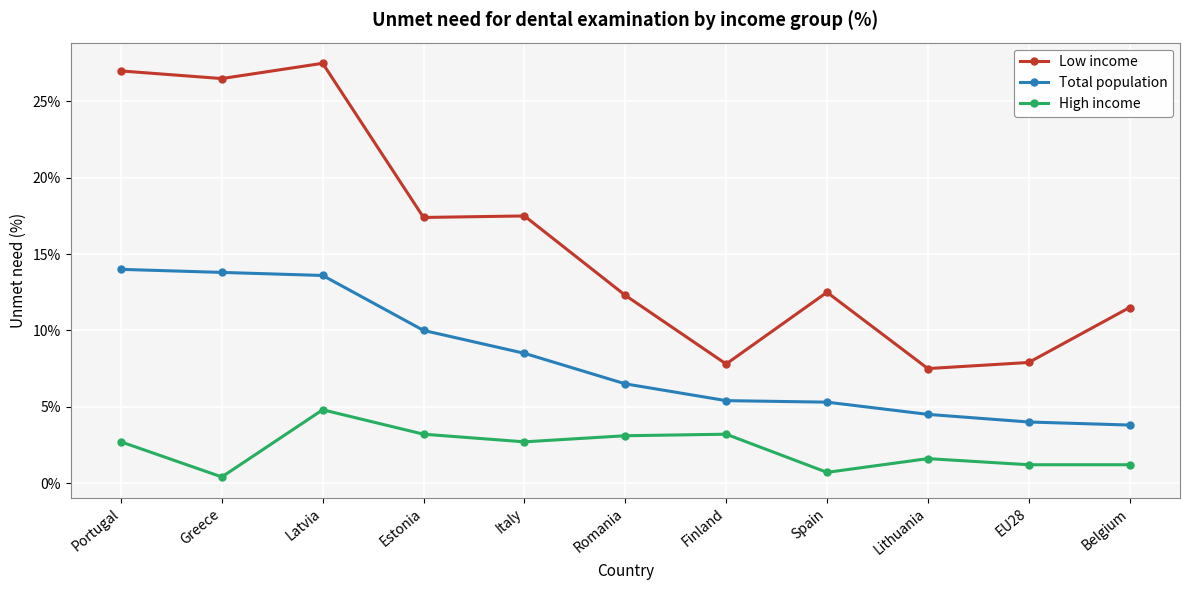

True or false: High income and Total population intersect in this chart.

False